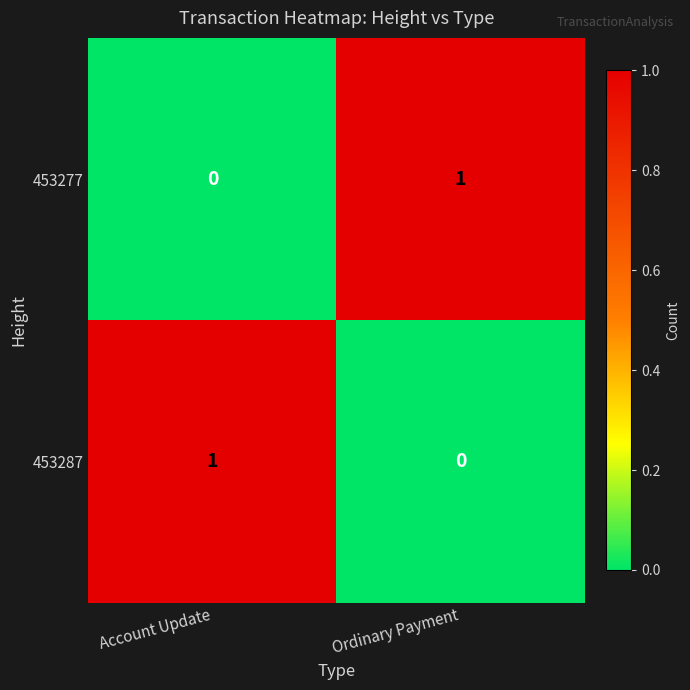

At Ordinary Payment, list the series in order from largest to smallest.

453277, 453287